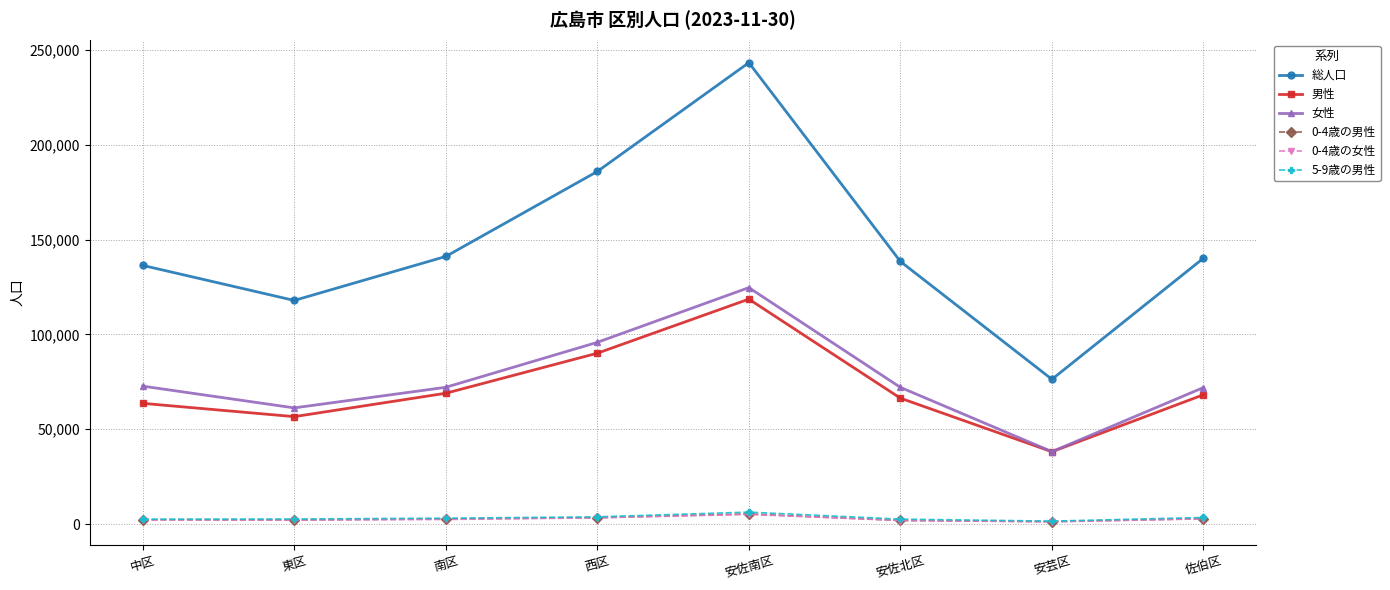

True or false: 男性 and 0-4歳の女性 intersect in this chart.

False